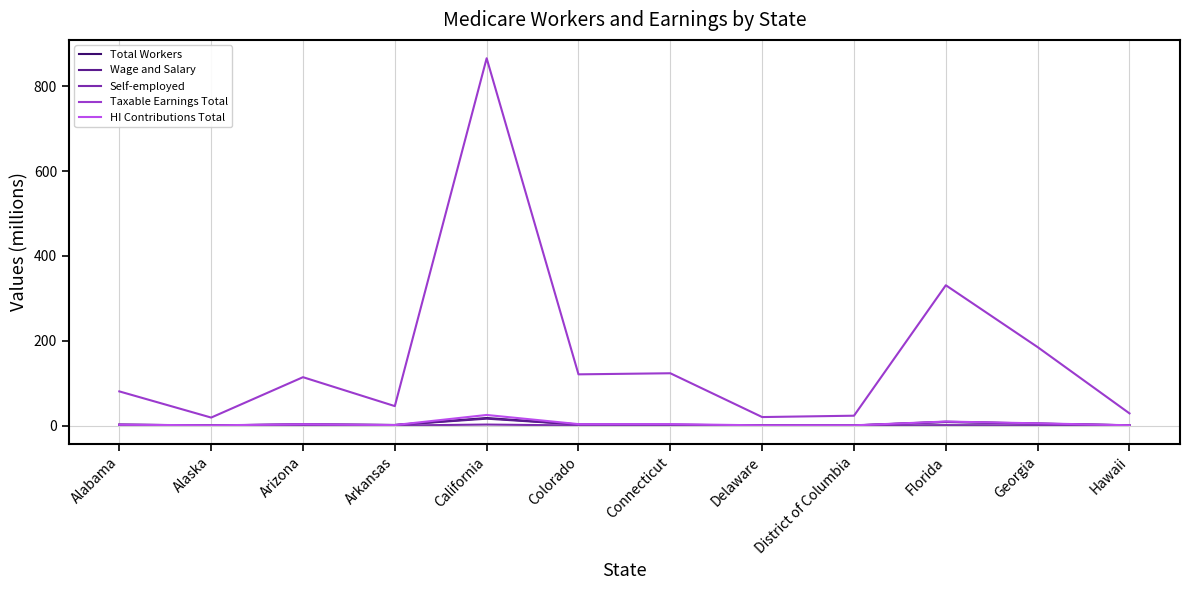

How many lines are shown in the chart?

5